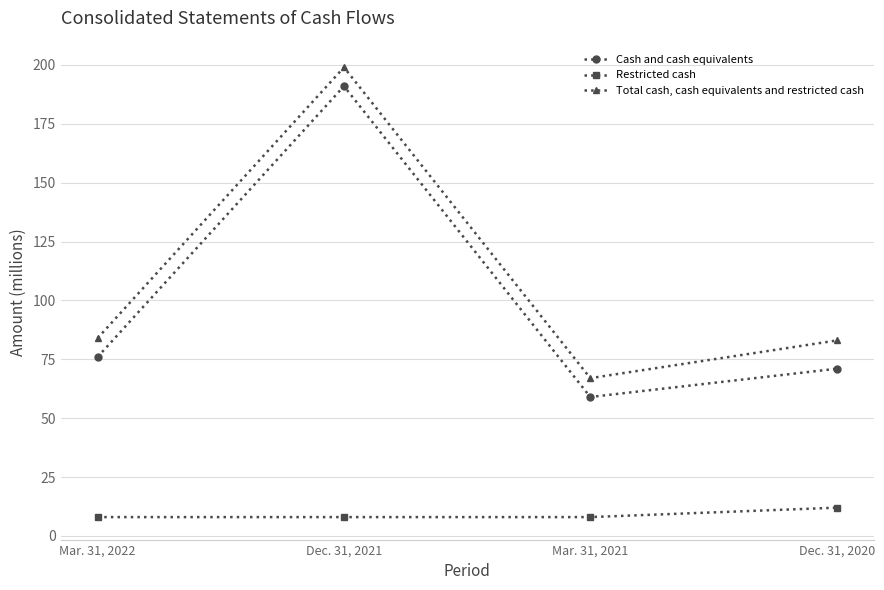

True or false: Restricted cash and Cash and cash equivalents cross at least once.

False